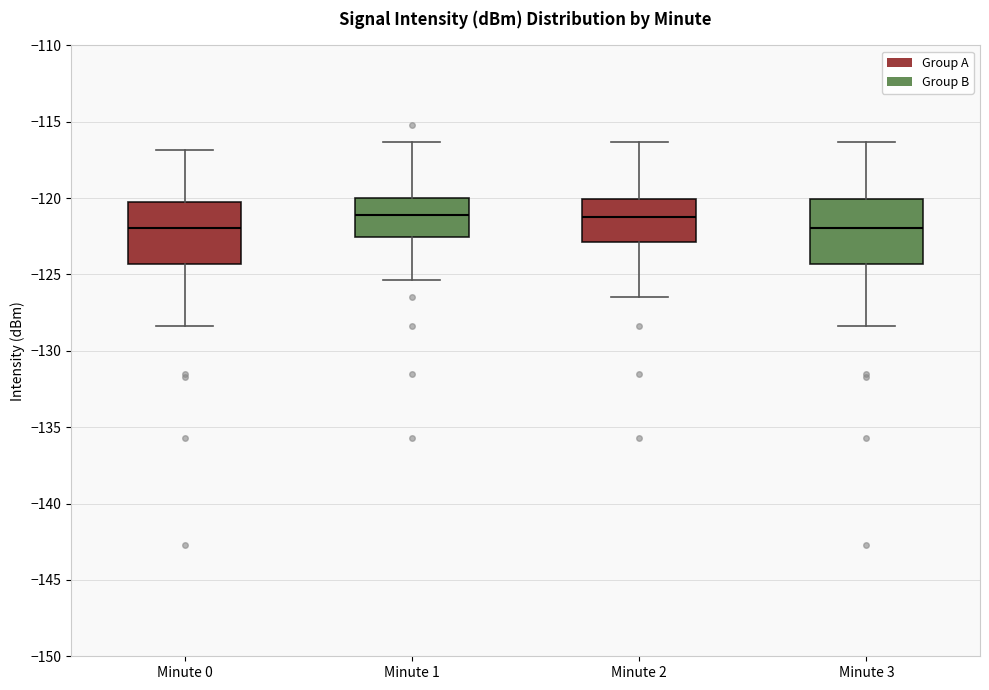

Where is the lower edge of the box for Minute 0 on the y-axis? The values are not printed on the chart, so give them approximately, as read against the axis.

-124.5